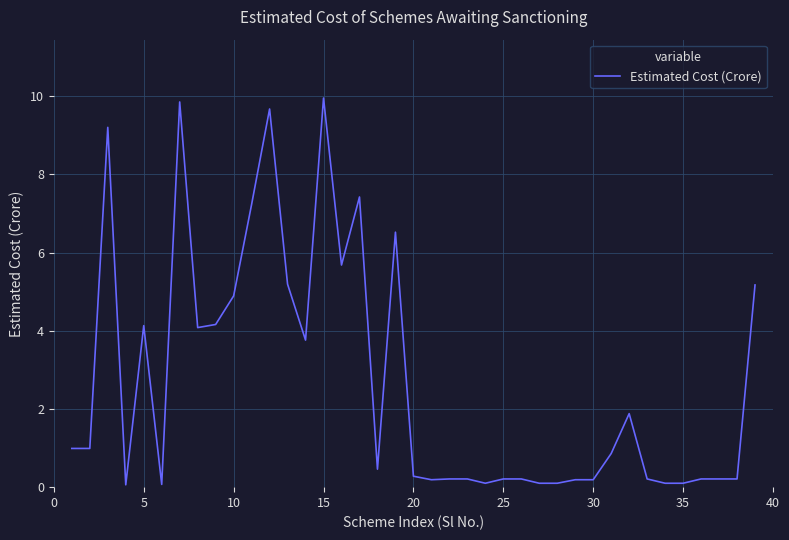

What is the difference between the maximum and minimum values?

9.9